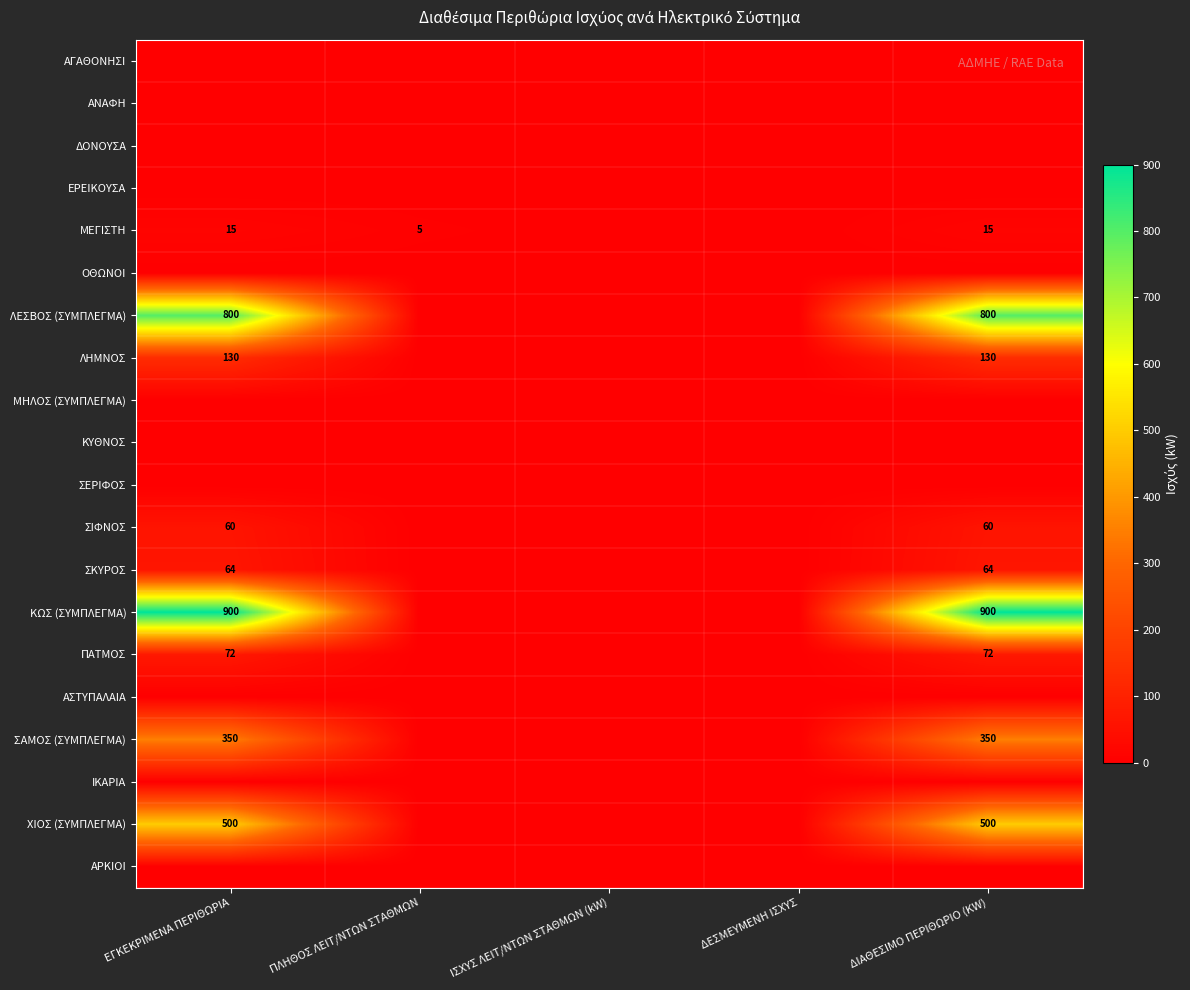

The ΜΕΓΙΣΤΗ series shows 15 at ΕΓΚΕΚΡΙΜΕΝΑ ΠΕΡΙΘΩΡΙΑ. True or false?

True